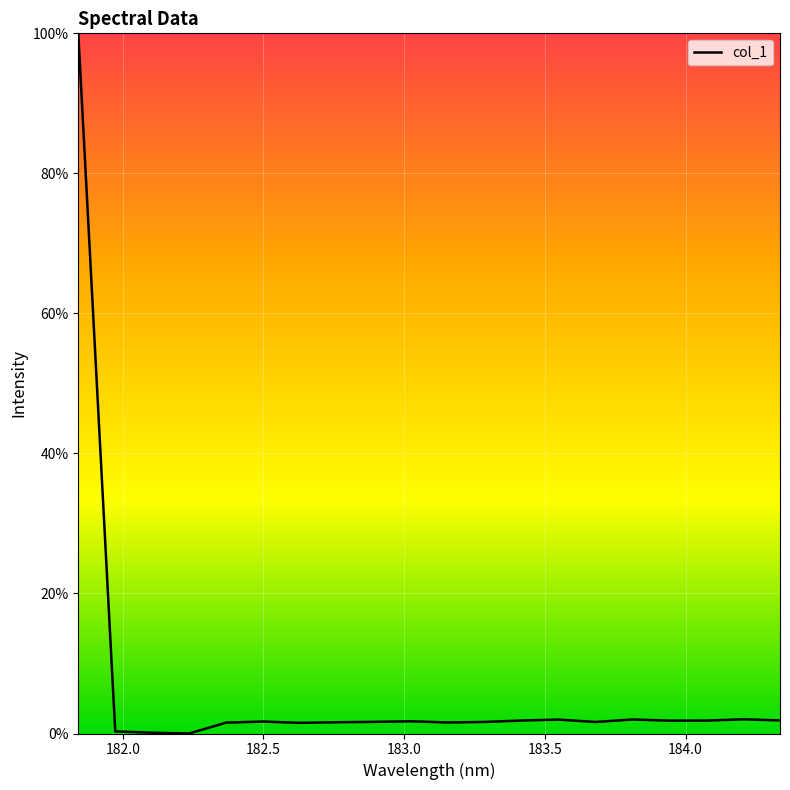

What is the maximum value shown in the chart?

100.0